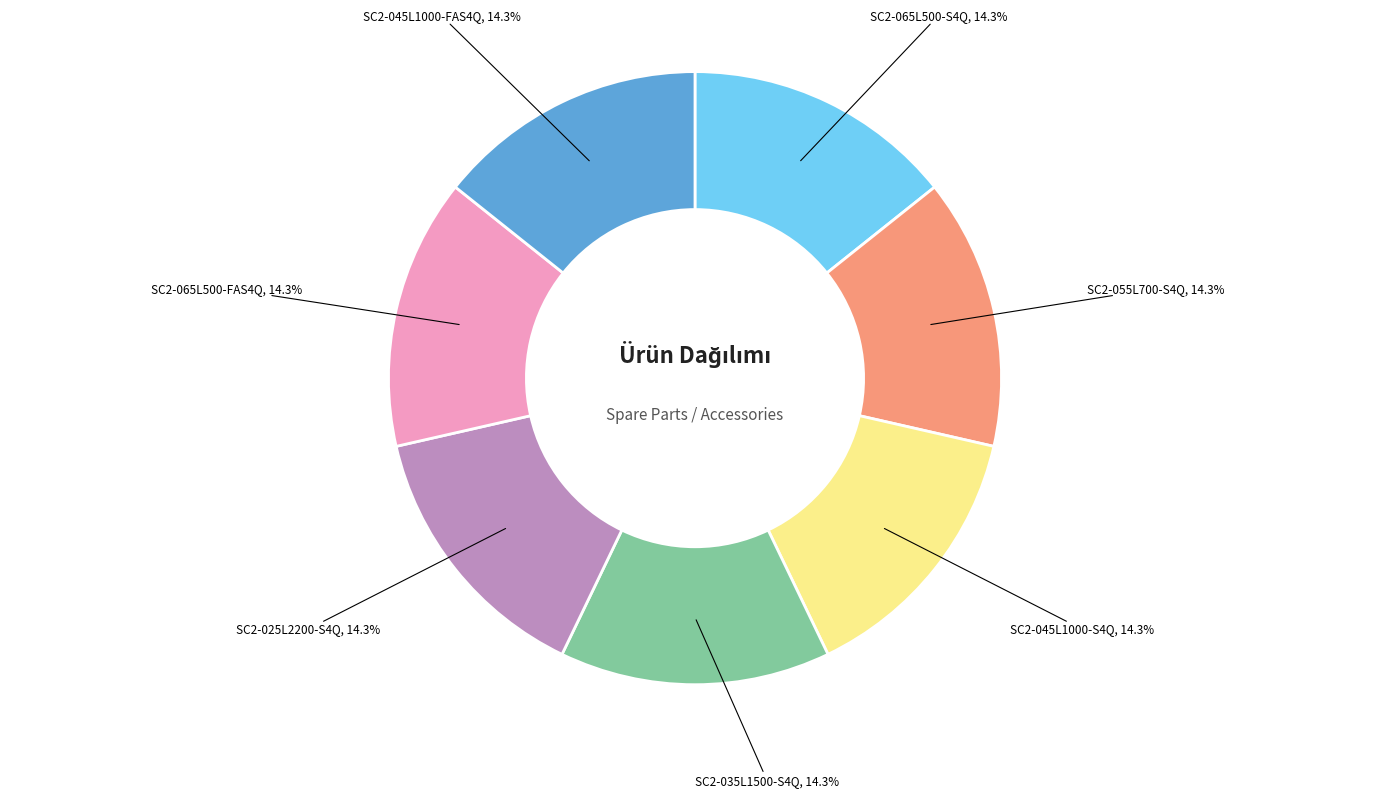

The SC2-045L1000-S4Q slice represents 14% of the pie. True or false?

True